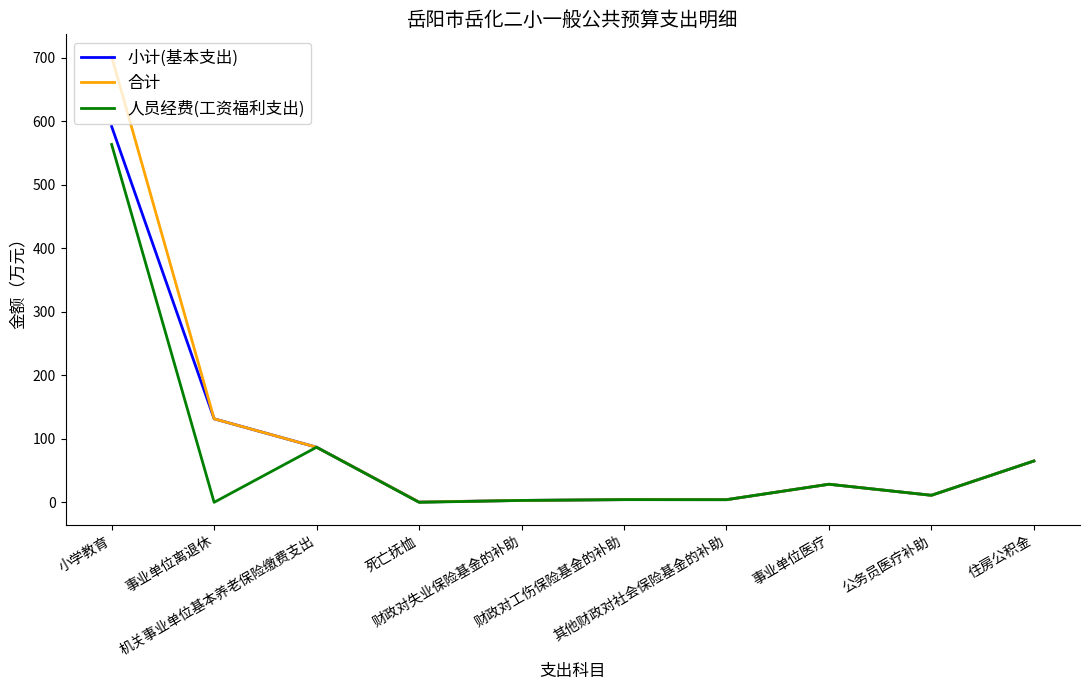

The 小计(基本支出) series shows 591.5 at 小学教育. True or false?

True